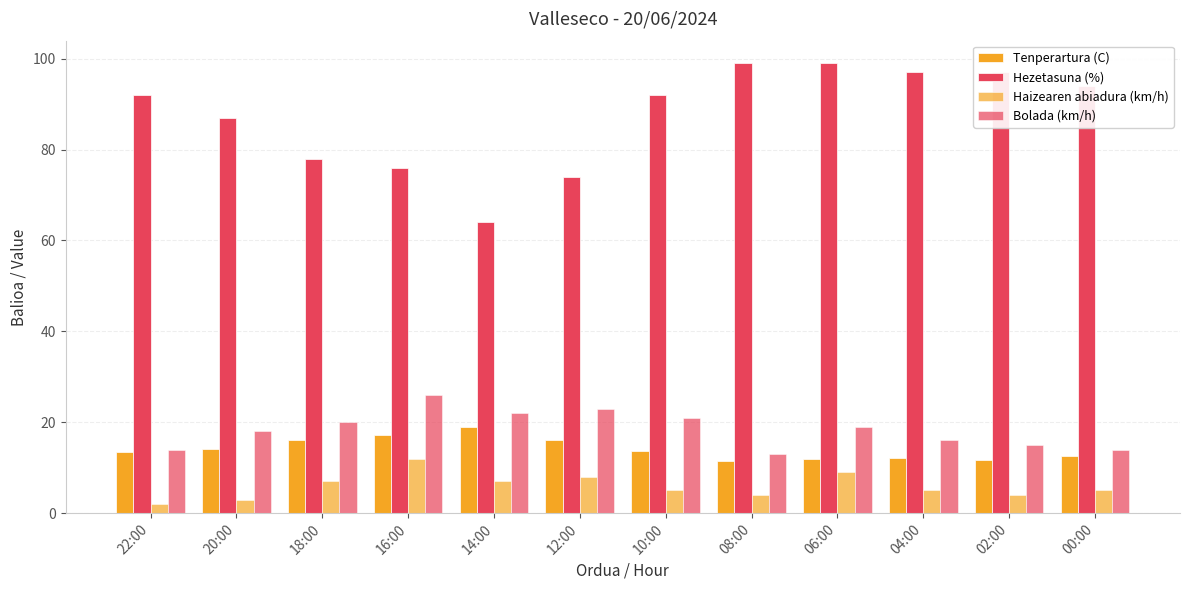

Which series has the largest total across all categories?

Hezetasuna (%)